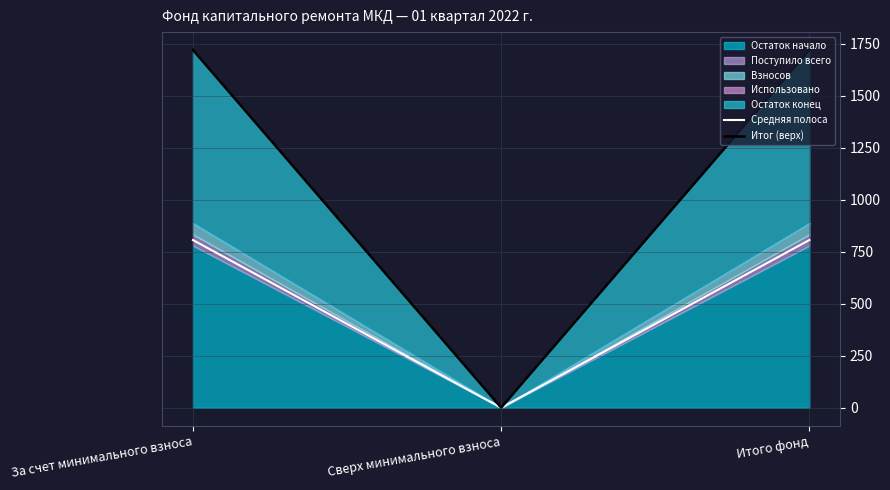

What is the difference between the Средняя полоса values at За счет минимального взноса and Сверх минимального взноса?

806.2